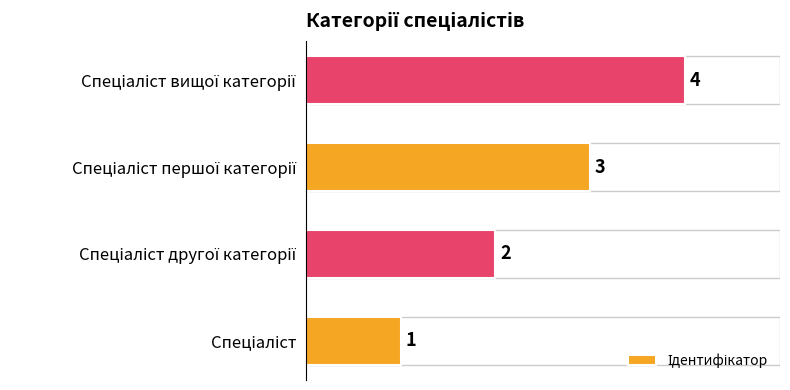

What is the maximum value shown in the chart?

4